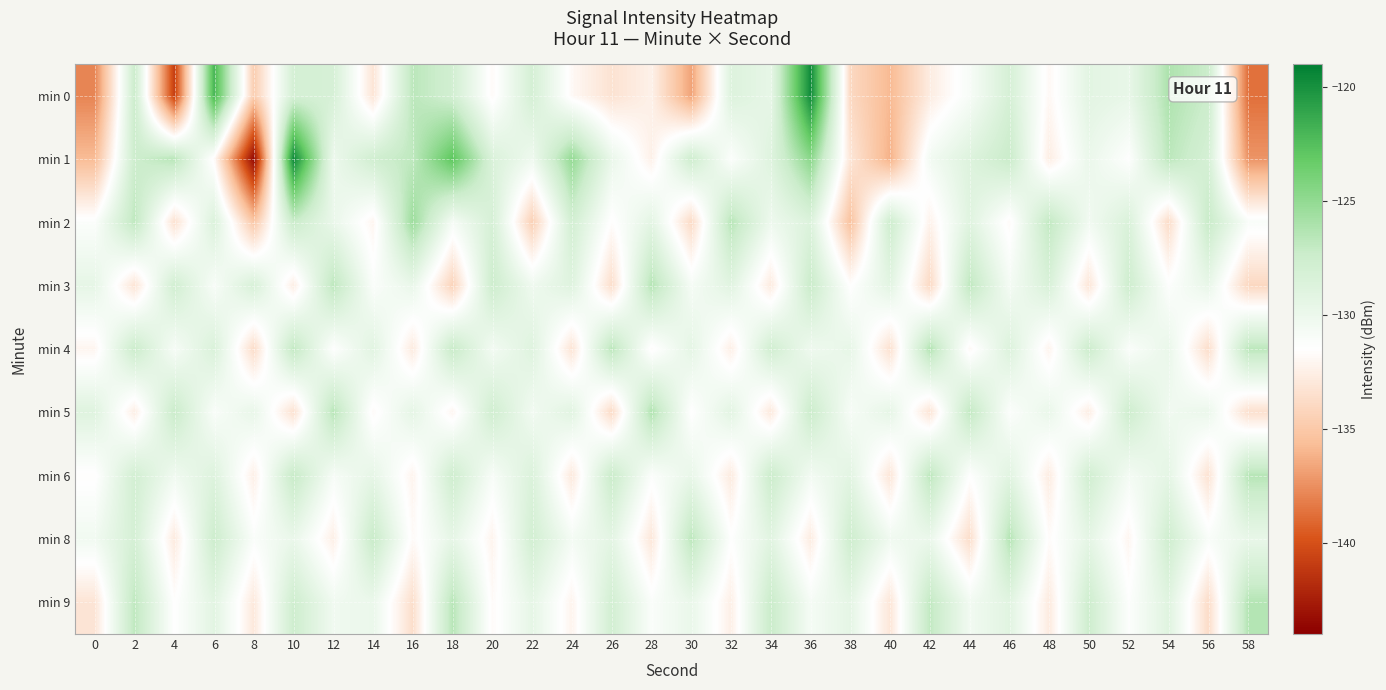

Reading right to left, transcribe all the data shown in this chart.

min 0: 58=-138.7	56=-127.4	54=-126.1	52=-129.7	50=-129.2	48=-131.9	46=-128.2	44=-130.9	42=-132.7	40=-135.8	38=-134.0	36=-119.7	34=-129.5	32=-128.8	30=-136.7	28=-132.4	26=-133.3	24=-131.9	22=-128.1	20=-131.8	18=-127.8	16=-126.7	14=-133.2	12=-128.2	10=-128.1	8=-134.7	6=-122.0	4=-140.9	2=-127.4	0=-137.9
min 1: 58=-137.3	56=-128.1	54=-126.7	52=-131.4	50=-129.9	48=-132.6	46=-127.3	44=-128.8	42=-130.5	40=-136.2	38=-133.1	36=-124.7	34=-128.9	32=-131.2	30=-127.6	28=-132.4	26=-129.8	24=-125.1	22=-130.2	20=-128.5	18=-122.8	16=-126.8	14=-127.7	12=-130.0	10=-119.6	8=-143.5	6=-131.8	4=-126.6	2=-127.5	0=-135.7
min 2: 58=-131.0	56=-127.2	54=-133.7	52=-128.5	50=-130.4	48=-126.9	46=-131.8	44=-129.0	42=-132.3	40=-127.6	38=-135.4	36=-128.7	34=-130.1	32=-126.5	30=-133.8	28=-129.3	26=-131.6	24=-127.9	22=-134.5	20=-128.2	18=-130.7	16=-125.4	14=-132.1	12=-129.8	10=-127.3	8=-135.1	6=-128.6	4=-133.4	2=-126.8	0=-131.2
min 3: 58=-134.0	56=-129.7	54=-131.3	52=-127.6	50=-133.1	48=-128.4	46=-130.6	44=-126.8	42=-133.9	40=-129.2	38=-131.5	36=-127.3	34=-132.8	32=-129.1	30=-130.7	28=-126.4	26=-133.6	24=-128.9	22=-130.2	20=-127.5	18=-134.3	16=-129.8	14=-131.1	12=-126.7	10=-132.6	8=-128.3	6=-130.9	4=-127.8	2=-133.2	0=-129.5
min 4: 58=-126.7	56=-133.6	54=-129.8	52=-131.1	50=-127.5	48=-132.2	46=-128.7	44=-131.9	42=-126.3	40=-133.4	38=-129.6	36=-130.2	34=-127.8	32=-132.5	30=-129.4	28=-131.7	26=-126.6	24=-133.2	22=-128.9	20=-130.5	18=-127.2	16=-132.8	14=-129.1	12=-131.4	10=-126.9	8=-133.7	6=-128.5	4=-130.8	2=-127.4	0=-132.1
min 5: 58=-133.5	56=-129.9	54=-130.3	52=-127.6	50=-132.6	48=-129.8	46=-131.2	44=-126.9	42=-133.2	40=-129.5	38=-130.8	36=-127.4	34=-132.9	32=-129.2	30=-131.5	28=-126.2	26=-133.8	24=-129.1	22=-130.4	20=-127.7	18=-132.1	16=-129.4	14=-131.8	12=-126.5	10=-133.4	8=-129.7	6=-131.0	4=-127.3	2=-132.6	0=-128.9
min 6: 58=-126.5	56=-133.3	54=-129.4	52=-130.6	50=-127.8	48=-132.7	46=-129.1	44=-131.4	42=-126.7	40=-133.1	38=-129.2	36=-130.5	34=-127.4	32=-132.8	30=-129.7	28=-131.2	26=-127.3	24=-132.9	22=-128.6	20=-130.9	18=-127.6	16=-132.2	14=-129.5	12=-130.8	10=-127.1	8=-132.5	6=-128.8	4=-130.3	2=-127.9	0=-131.6
min 8: 58=-129.7	56=-131.0	54=-127.7	52=-132.1	50=-129.4	48=-131.7	46=-126.4	44=-133.6	42=-129.9	40=-130.3	38=-127.6	36=-132.7	34=-129.1	32=-131.4	30=-126.7	28=-133.0	26=-129.3	24=-130.6	22=-127.9	20=-132.2	18=-129.5	16=-131.8	14=-127.2	12=-132.5	10=-129.8	8=-131.1	6=-127.5	4=-132.8	2=-128.1	0=-130.4
min 9: 58=-126.4	56=-133.7	54=-129.0	52=-131.3	50=-127.6	48=-132.8	46=-129.1	44=-130.4	42=-126.9	40=-133.1	38=-129.4	36=-130.7	34=-127.3	32=-132.5	30=-129.8	28=-131.1	26=-127.9	24=-132.2	22=-129.5	20=-131.8	18=-126.5	16=-133.6	14=-129.9	12=-130.3	10=-127.6	8=-132.9	6=-129.2	4=-131.5	2=-126.8	0=-133.2